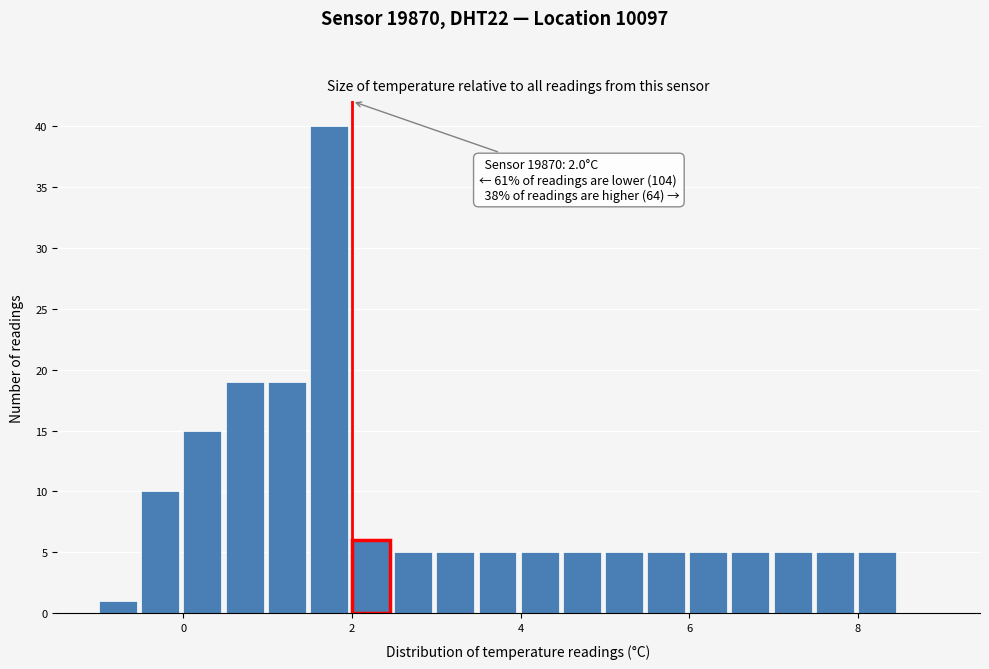

Around what value on the x-axis is the tallest bar? Give the approximate position of its centre, as read against the axis.

1.8